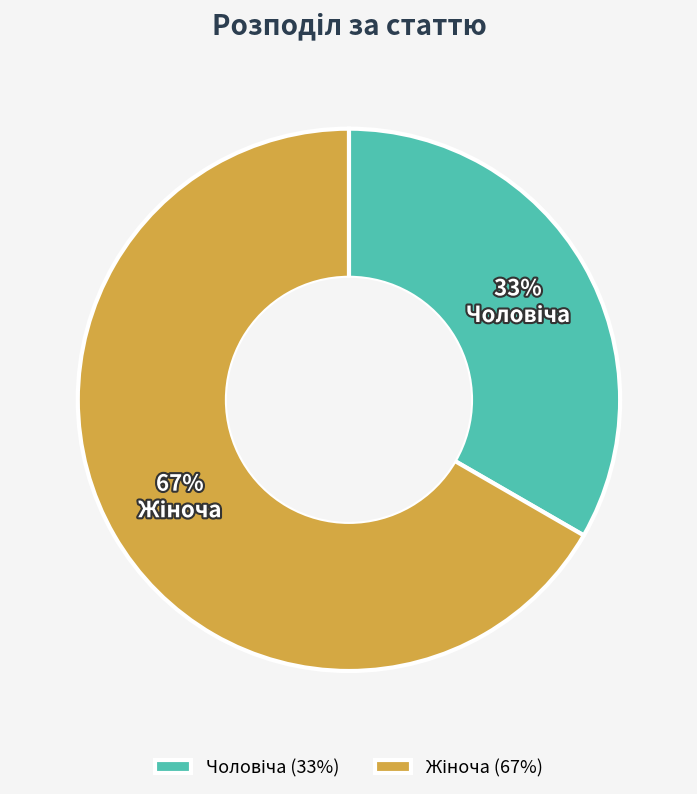

To the nearest percent, what is the average slice percentage?

50%